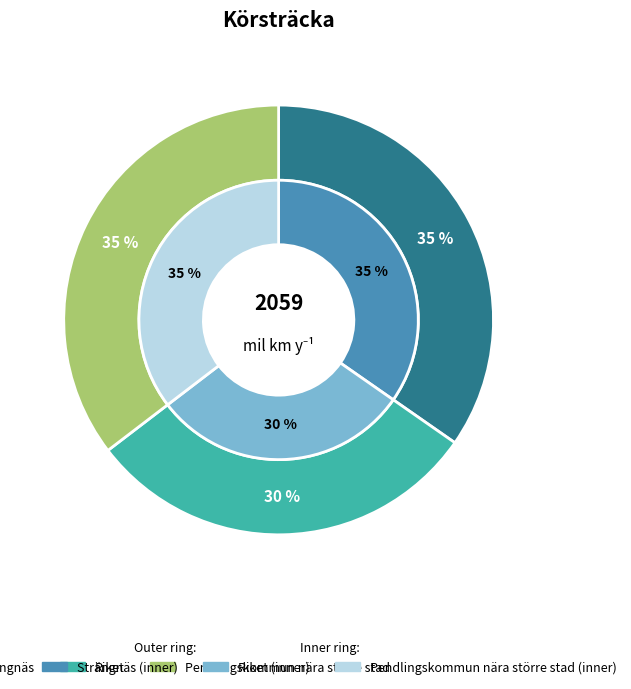

Approximately how many times larger is the value at Strängnäs compared to Pendlingskommun nära större stad?

1.0